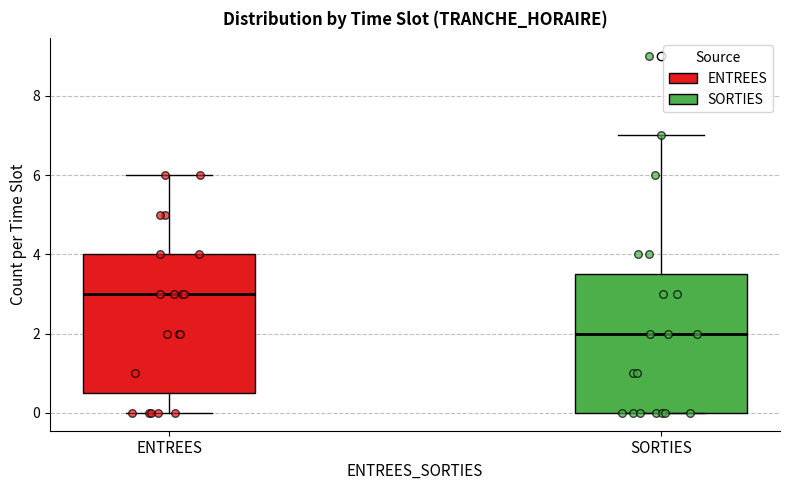

Reading left to right, transcribe this box plot: for each box, give where its median line is, the range the box spans, and where its two whiskers end, as read against the y-axis. The values are not printed on the chart, so give them approximately, as read against the axis.

ENTREES: median 3.0, box 0.6 to 4.0, whiskers 0.0 to 6.0
SORTIES: median 2.0, box 0.0 to 3.6, whiskers 0.0 to 7.0